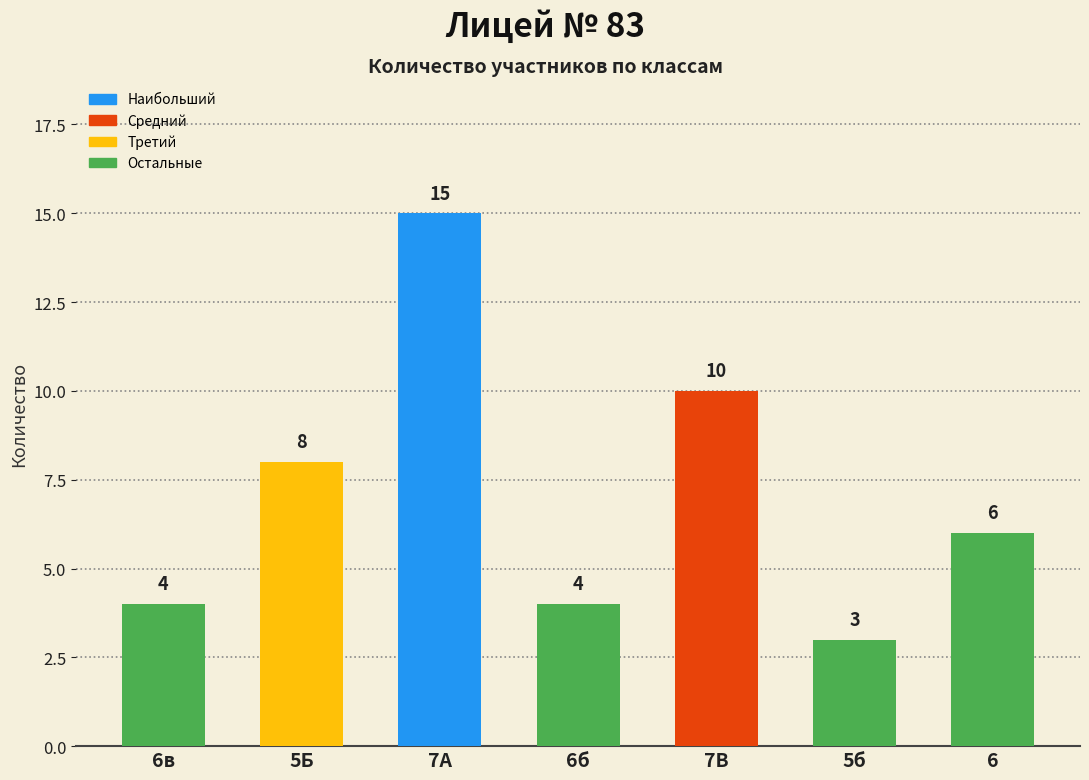

What is the label of the 3rd bar from the left?

7А